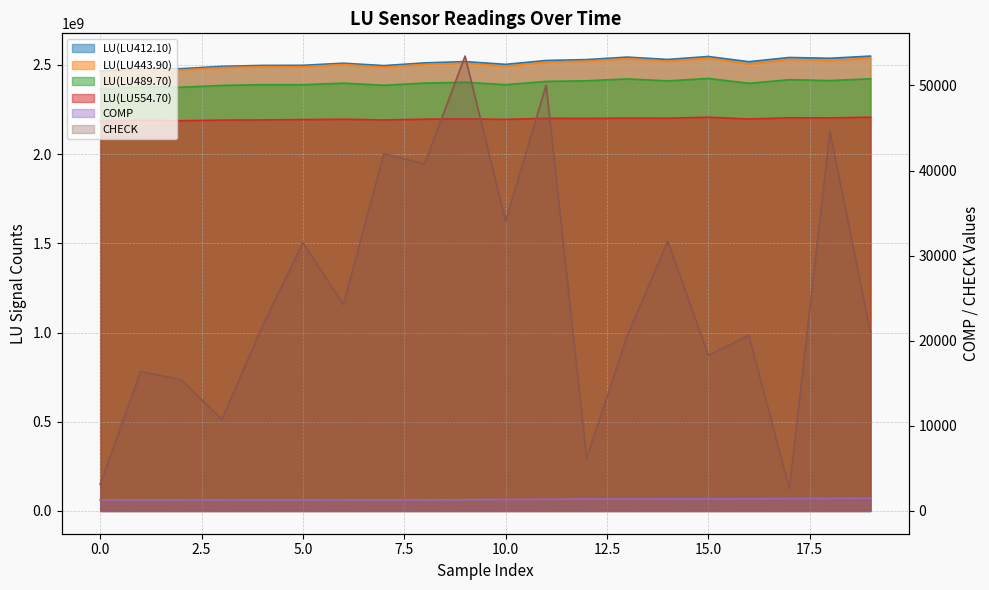

Reading left to right, what are all the values shown in this chart?

LU(LU412.10): 0=2464578560	1=2478877906	2=2478296859	3=2491401334	4=2496712530	5=2497209910	6=2508966646	7=2495556626	8=2510699730	9=2517961965	10=2502521216	11=2524214217	12=2529202934	13=2543151616	14=2529932306	15=2546560054	16=2517424009	17=2541068589	18=2536555830	19=2548884306
LU(LU443.90): 0=2456372105	1=2471738258	2=2470986194	3=2484191561	4=2489601426	5=2489282331	6=2501416146	7=2486693577	8=2502295652	9=2509246116	10=2492116013	11=2514953133	12=2520382829	13=2534700498	14=2520505115	15=2537289024	16=2504897179	17=2530222061	18=2524484507	19=2537095085
LU(LU489.70): 0=2363146377	1=2376088768	2=2374156397	3=2384467657	4=2388632731	5=2388425764	6=2397242925	7=2385332653	8=2397662491	9=2402286034	10=2388530166	11=2406915922	12=2410533641	13=2421002907	14=2409975588	15=2423513499	16=2396339346	17=2416671177	18=2411588928	19=2421669211
LU(LU554.70): 0=2184009389	1=2189507547	2=2186800457	3=2190160978	4=2191247424	5=2193016758	6=2194999990	7=2190800923	8=2195450541	9=2197040027	10=2194108909	11=2200167122	12=2199717732	13=2201438409	14=2200725494	15=2206375954	16=2196424713	17=2203136128	18=2202481234	19=2206681773
COMP: 0=1311	1=1305	2=1293	3=1285	4=1286	5=1287	6=1292	7=1300	8=1313	9=1321	10=1347	11=1374	12=1399	13=1413	14=1420	15=1428	16=1436	17=1458	18=1480	19=1497
CHECK: 0=3124	1=16391	2=15415	3=10776	4=21695	5=31536	6=24251	7=41996	8=40752	9=53445	10=34049	11=50029	12=6212	13=20605	14=31689	15=18300	16=20623	17=2614	18=44567	19=20974